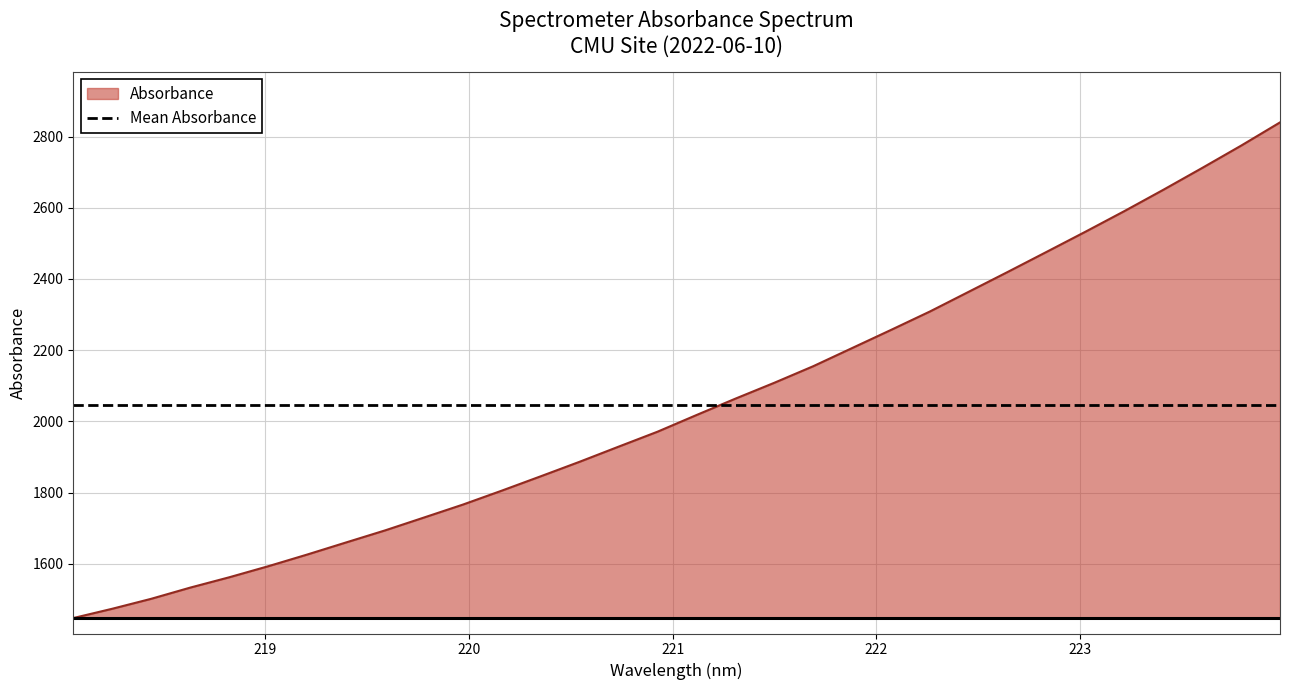

What is the greatest value displayed?

2839.8